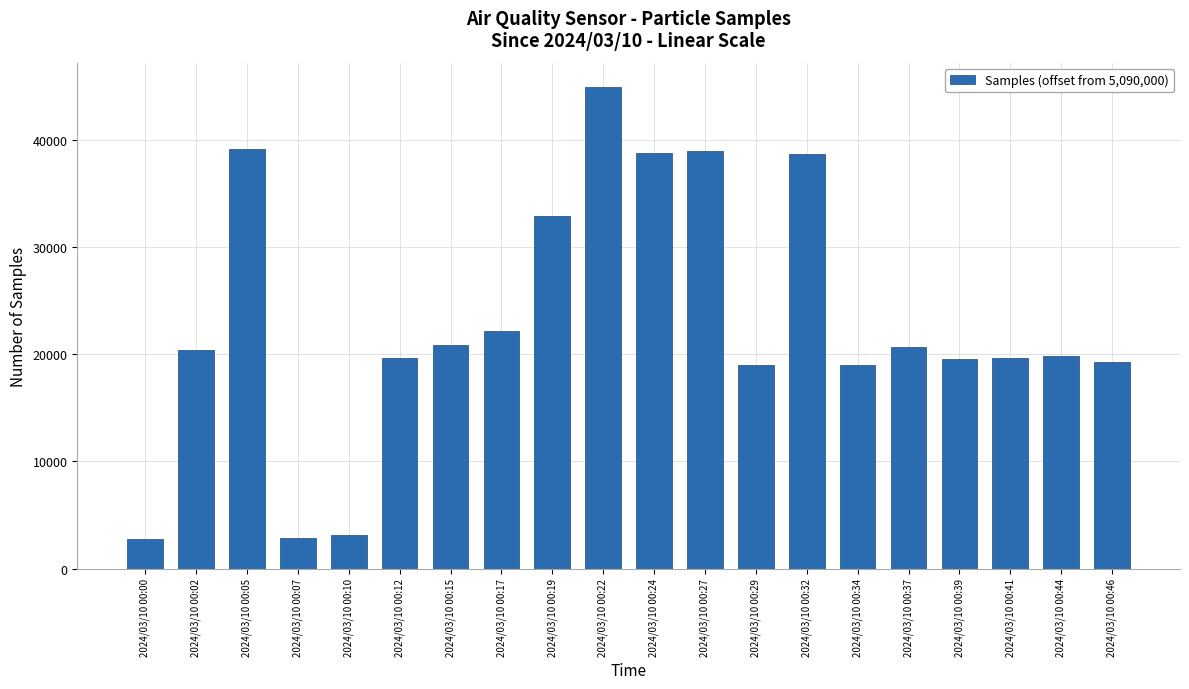

What is the minimum value shown in the chart?

2804